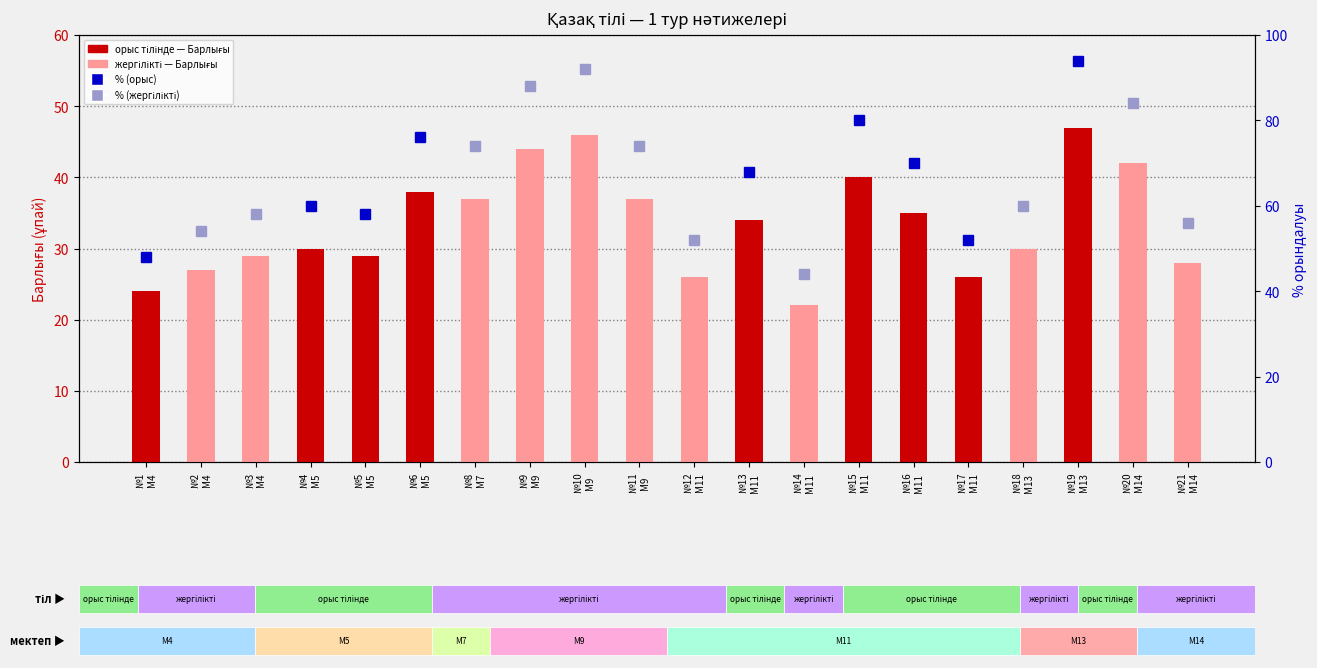

What is the maximum value shown in the chart?

47